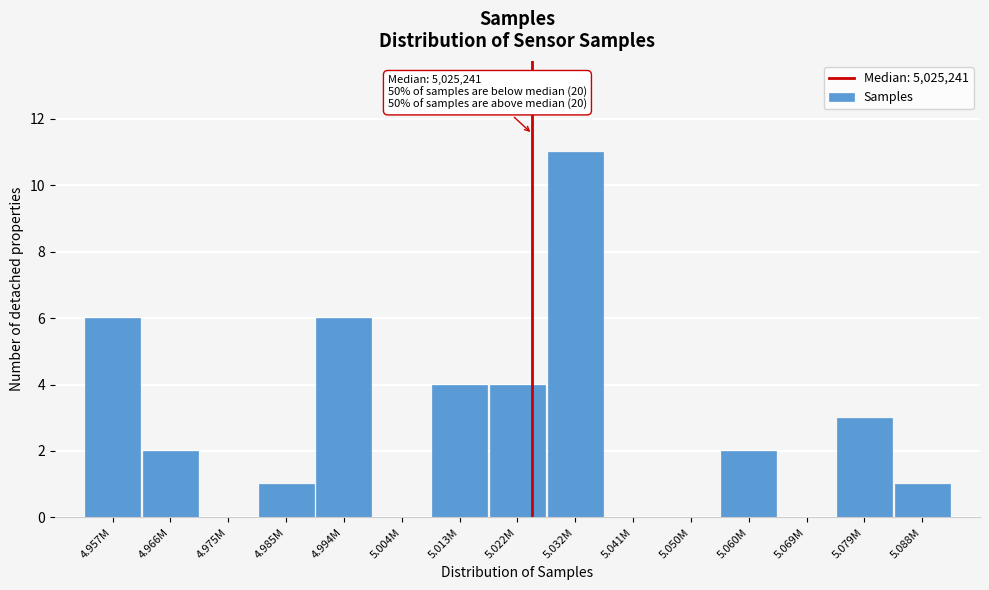

Reading right to left, extract all data points from this chart.

5.088M=1	5.079M=3	5.069M=0	5.060M=2	5.050M=0	5.041M=0	5.032M=11	5.022M=4	5.013M=4	5.004M=0	4.994M=6	4.985M=1	4.975M=0	4.966M=2	4.957M=6